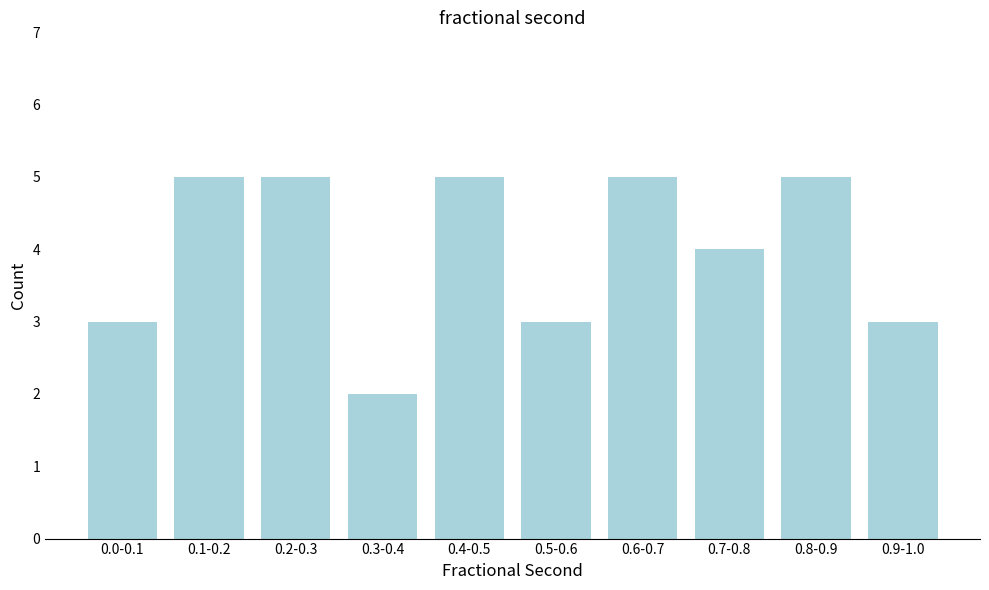

Reading left to right, transcribe all the data shown in this chart.

0.0-0.1=3	0.1-0.2=5	0.2-0.3=5	0.3-0.4=2	0.4-0.5=5	0.5-0.6=3	0.6-0.7=5	0.7-0.8=4	0.8-0.9=5	0.9-1.0=3